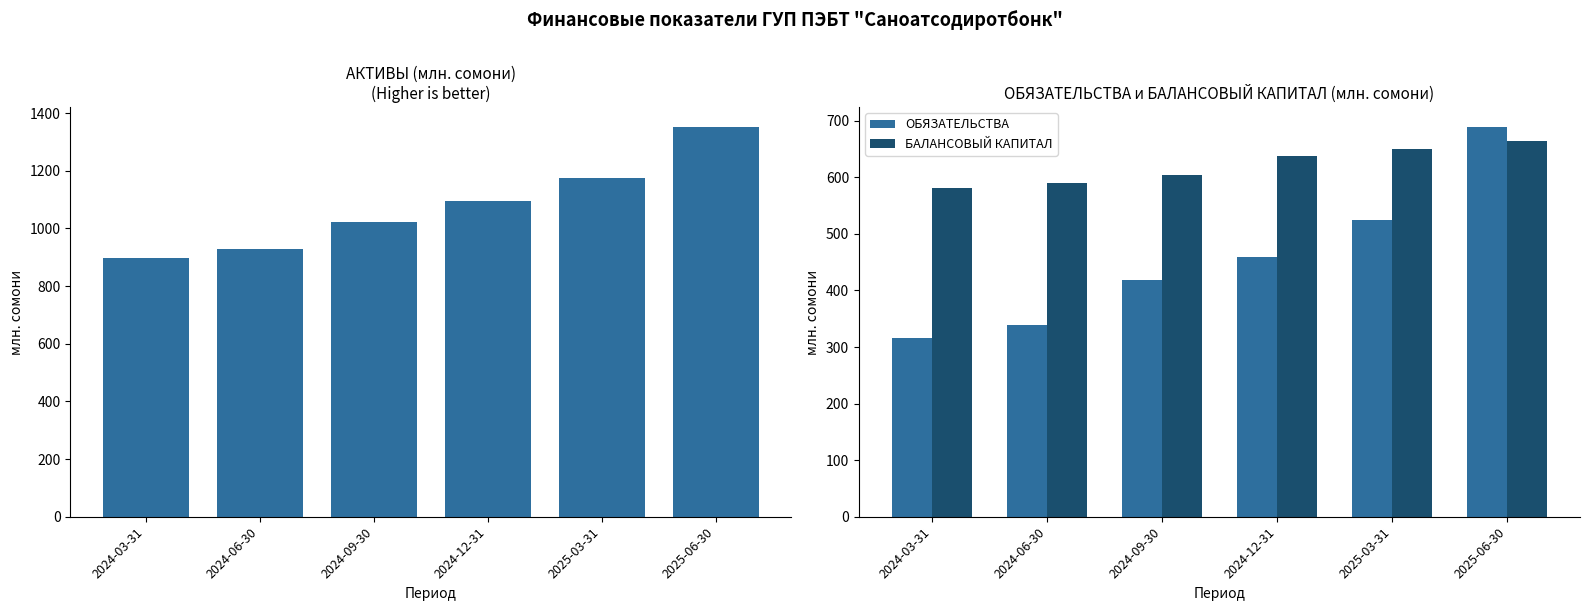

Reading left to right, transcribe all the data shown in this chart.

АКТИВЫ: 2024-03-31=897.3	2024-06-30=927.3	2024-09-30=1022.2	2024-12-31=1096.4	2025-03-31=1173.7	2025-06-30=1353.1
ОБЯЗАТЕЛЬСТВА: 2024-03-31=316.2	2024-06-30=338.2	2024-09-30=418.8	2024-12-31=459.5	2025-03-31=524.1	2025-06-30=689.5
БАЛАНСОВЫЙ КАПИТАЛ: 2024-03-31=581.1	2024-06-30=589.1	2024-09-30=603.4	2024-12-31=636.9	2025-03-31=649.7	2025-06-30=663.6